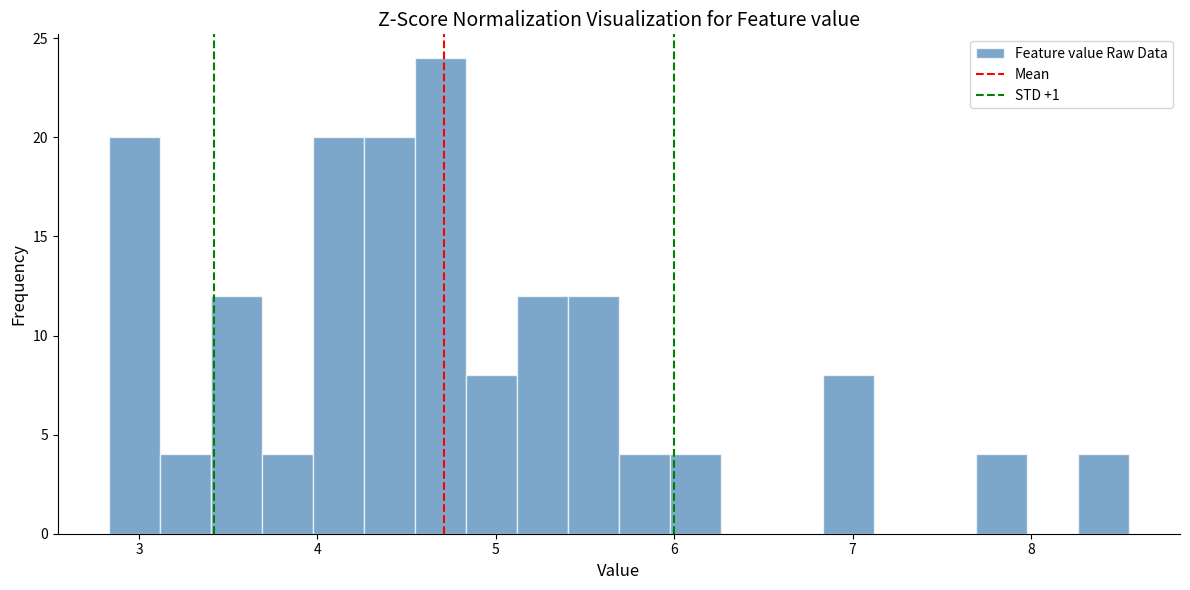

Around what value on the x-axis is the tallest bar? Give the approximate position of its centre, as read against the axis.

4.7